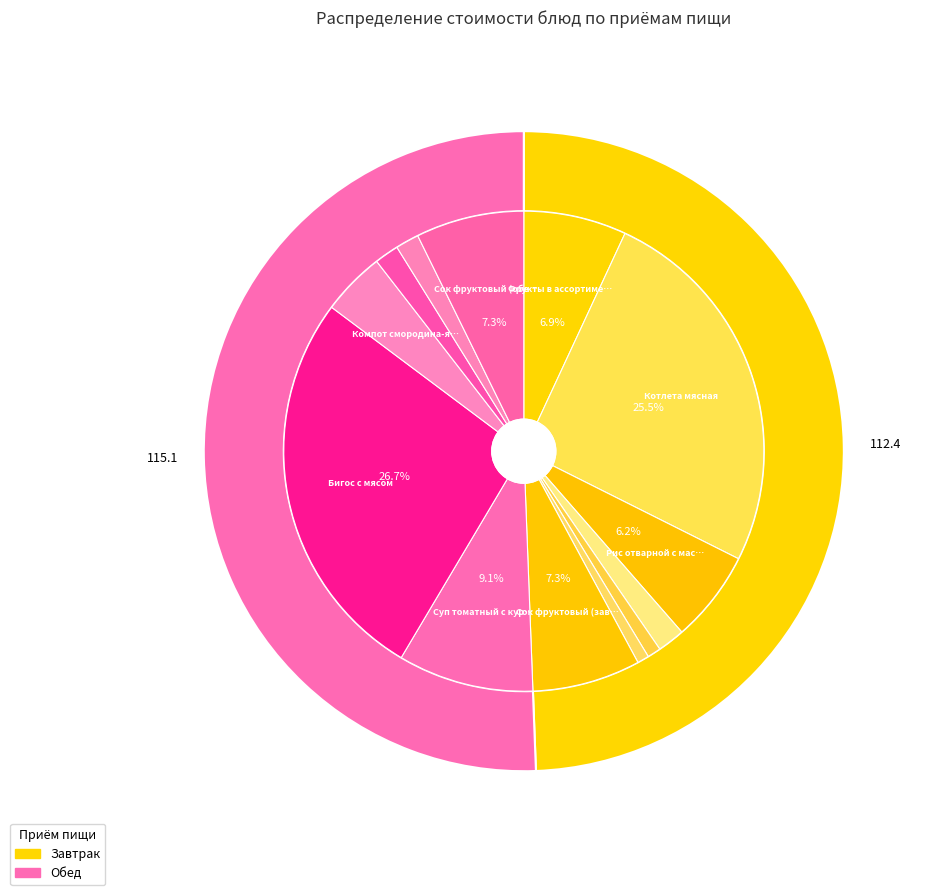

What is the total percentage of Рис отварной с маслом and Компот смородина-яблоко?

10.5%